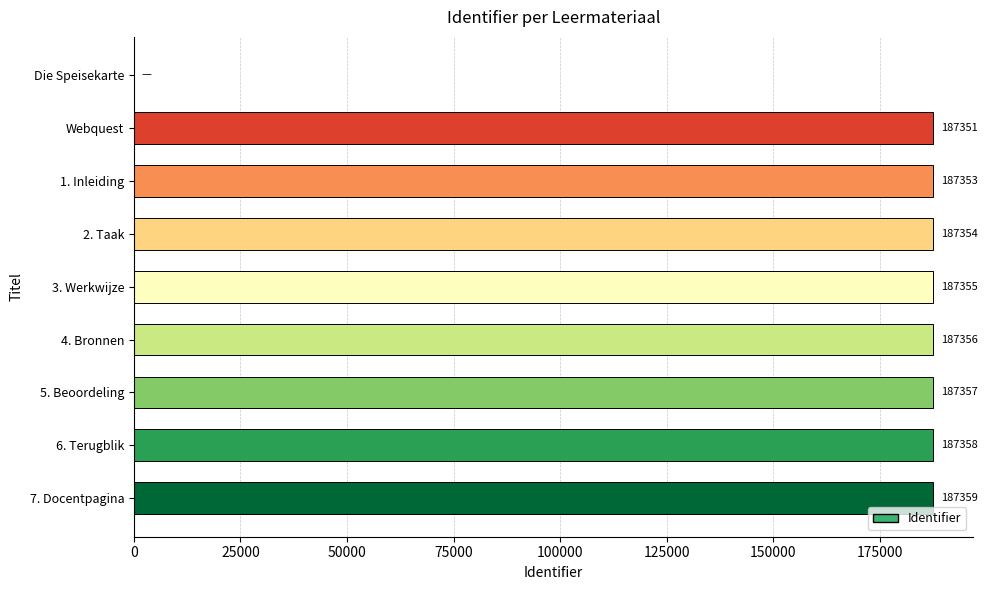

What is the change in value from 1. Inleiding to 5. Beoordeling?

+4